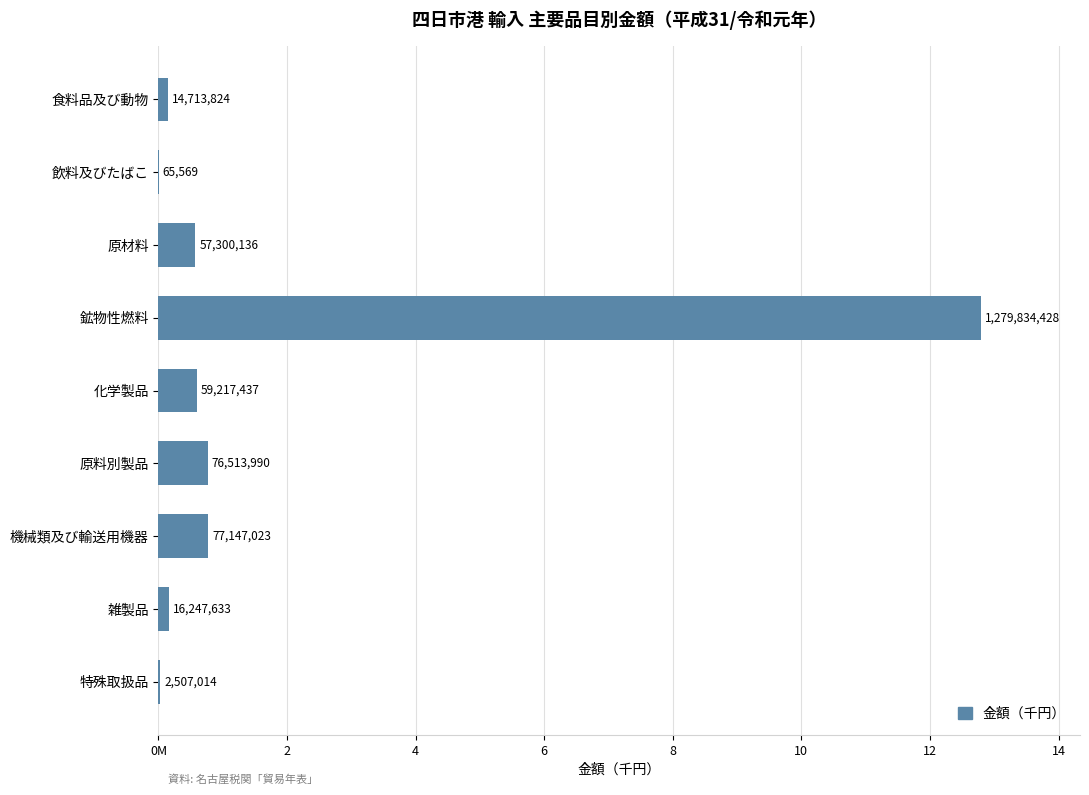

What is the sum of all values?

1583547054